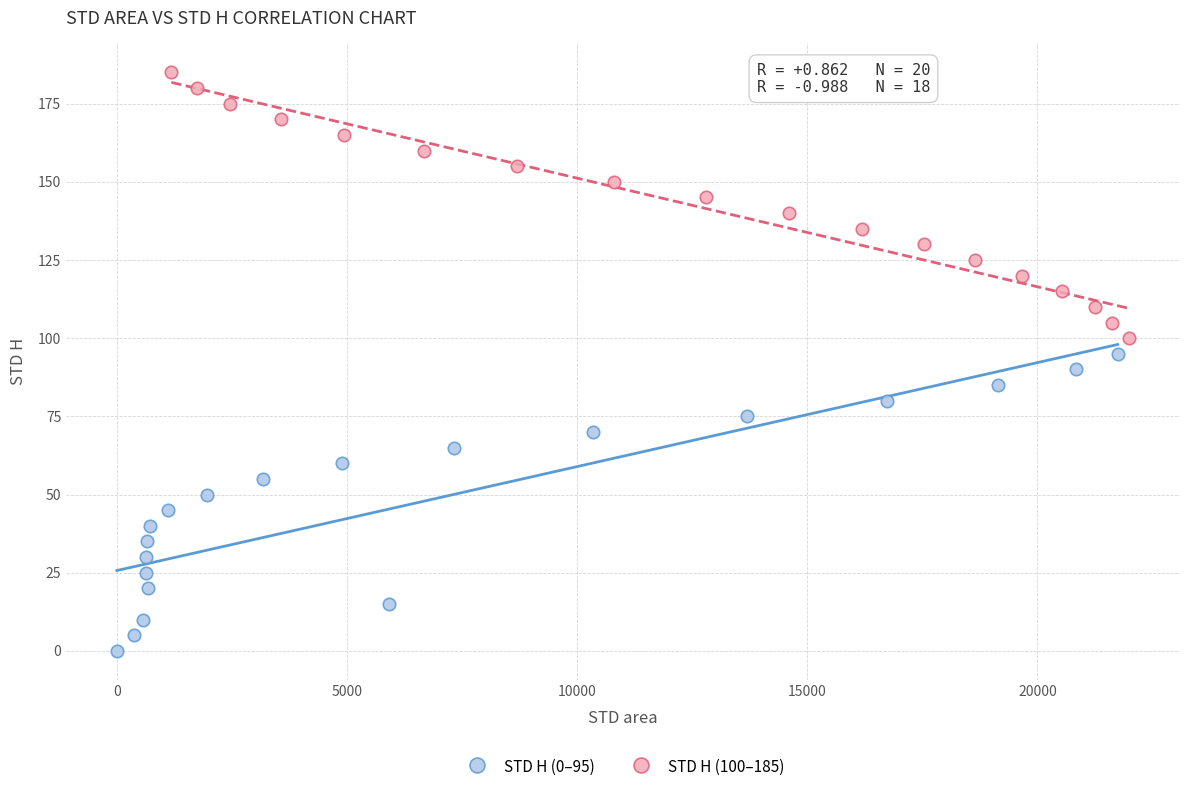

Which series has the largest Y range (max minus min)?

STD H (0–95)